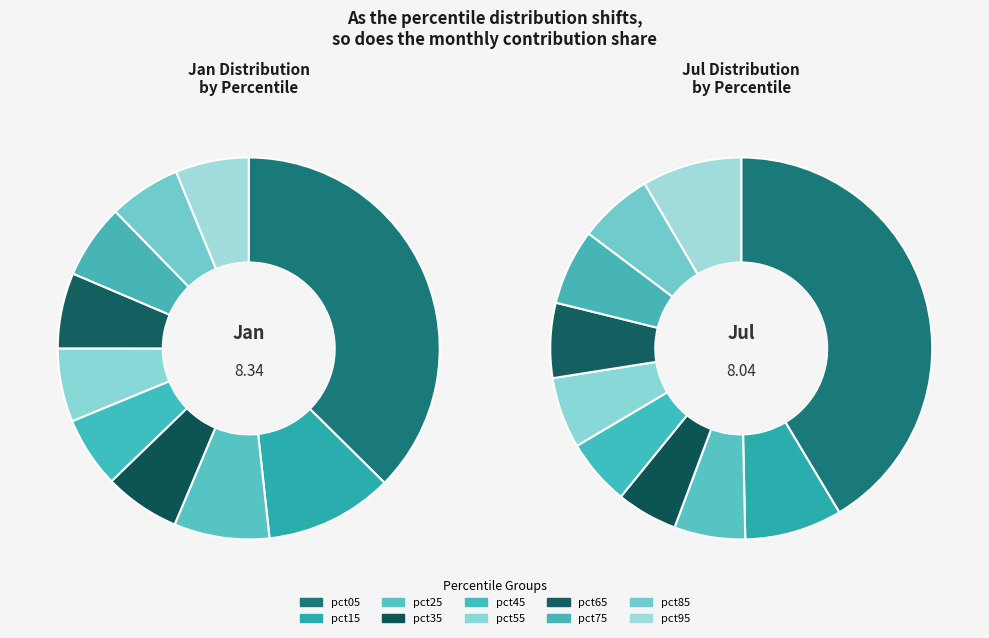

What percentage is the 5 slice, to the nearest percent?

6%